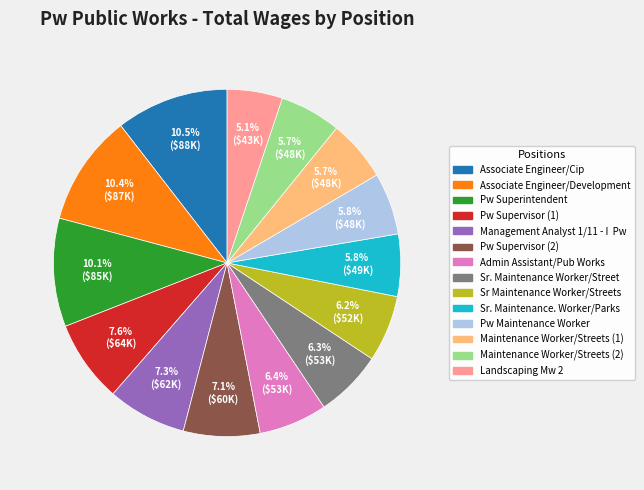

Does any single category account for the majority?

No